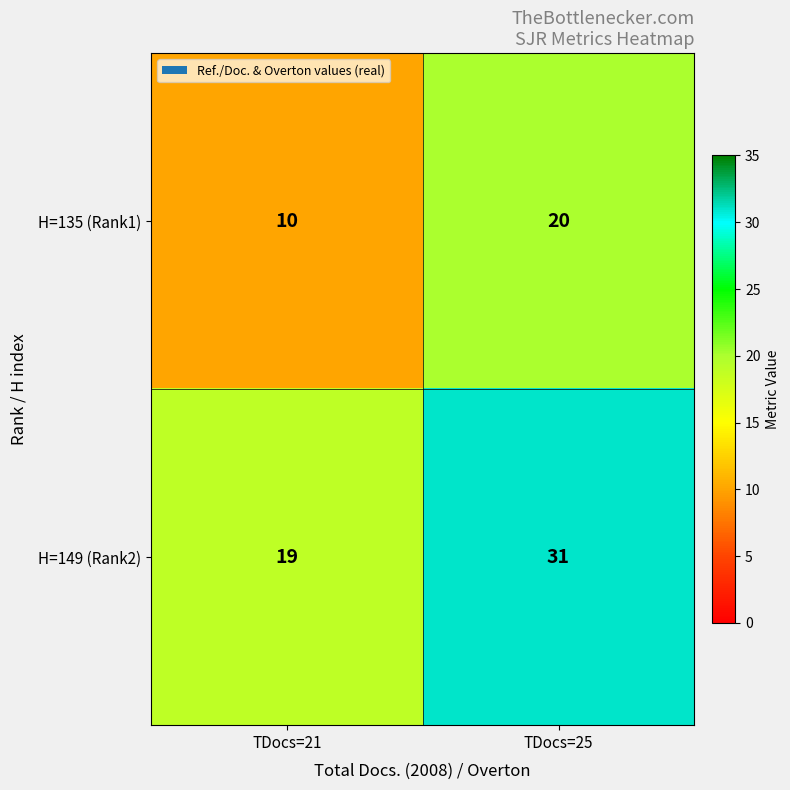

Is it true that H=135 (Rank1) equals 9 at TDocs=25?

False